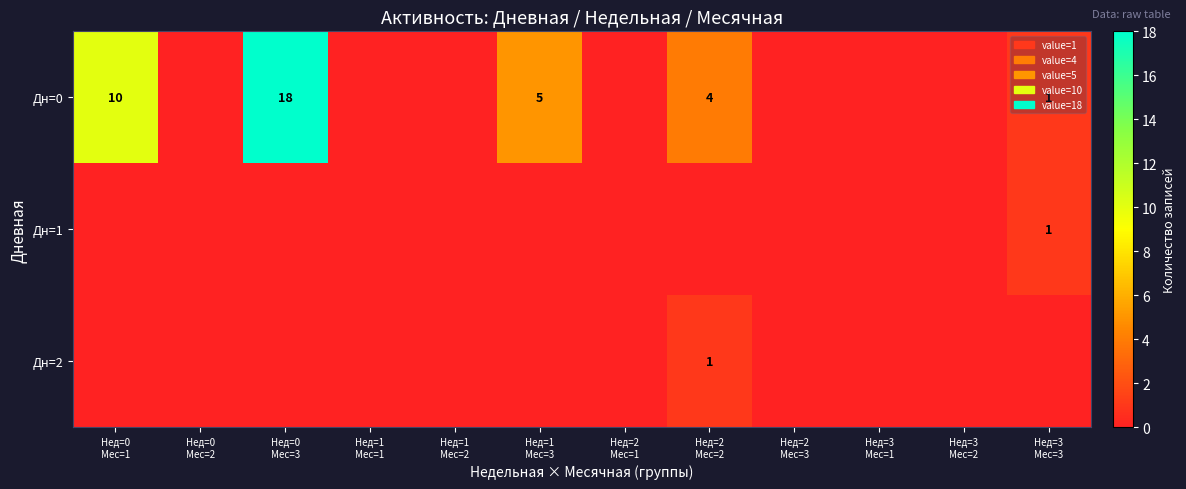

The value of Дн=1 at Нед=1 Мес=3 is 0. True or false?

False